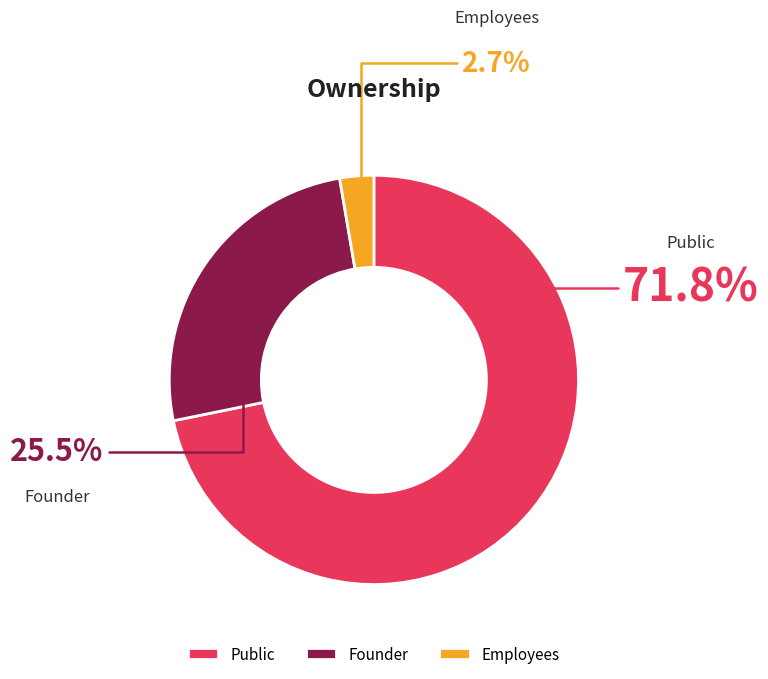

How many slices are in this pie chart?

3